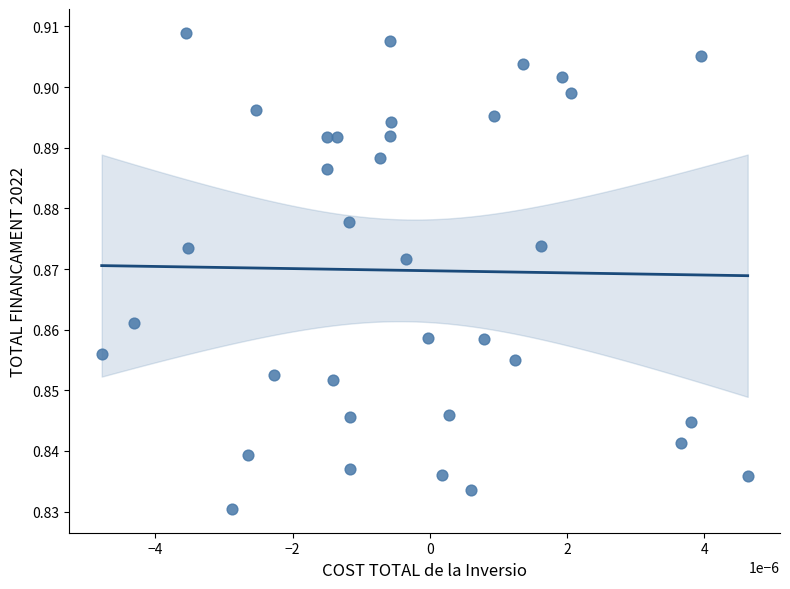

Count the number of points in this scatter plot.

35